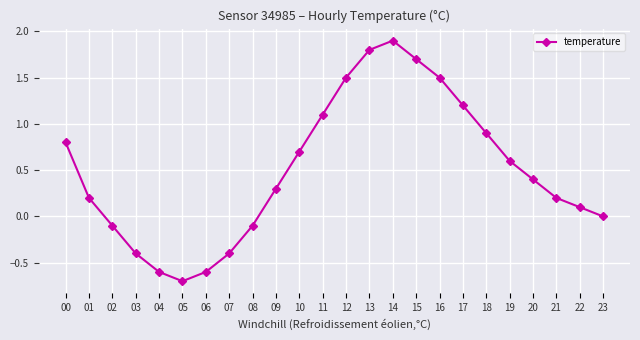

True or false: the data shows 1.2 at 17.

True